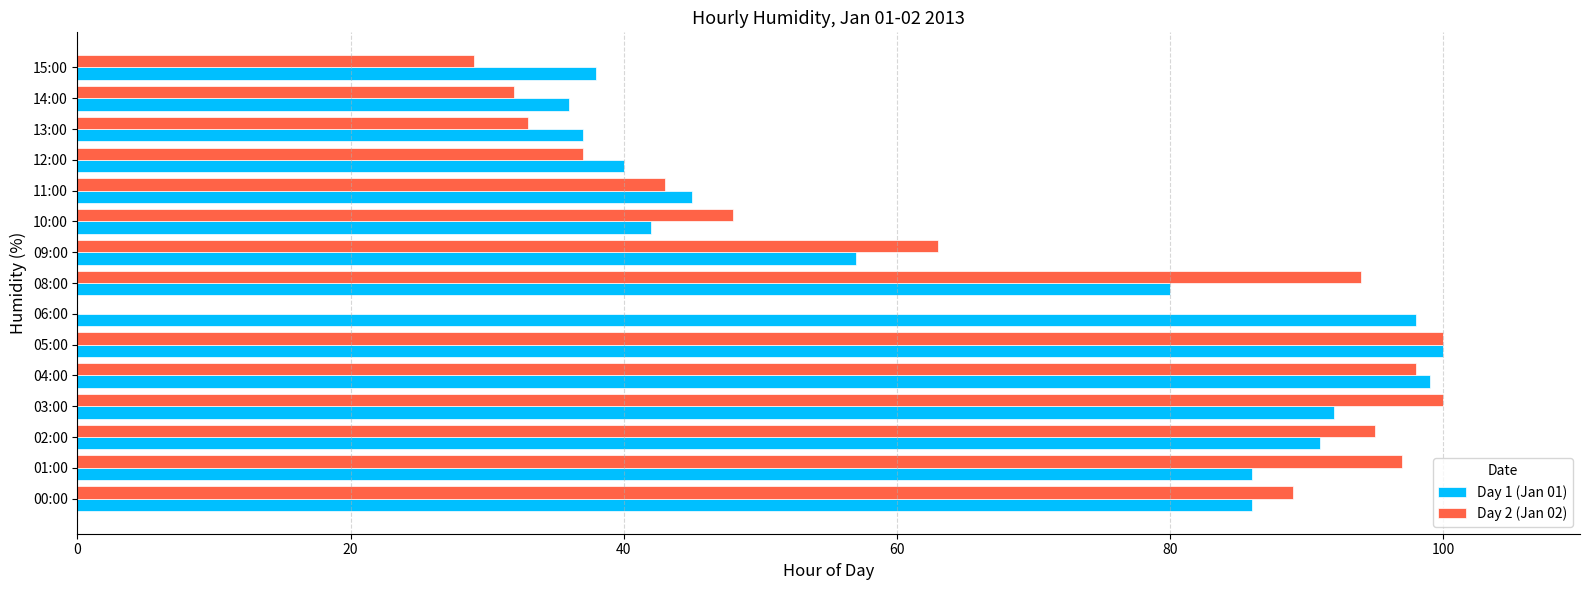

What are all the series names shown in the legend?

Day 1 (Jan 01), Day 2 (Jan 02)